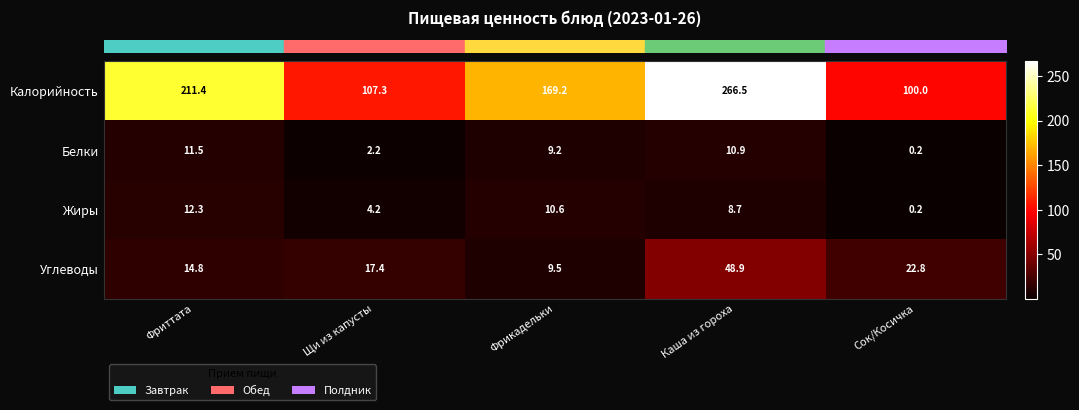

What is the difference between the maximum and minimum values in the Калорийность series?

166.5